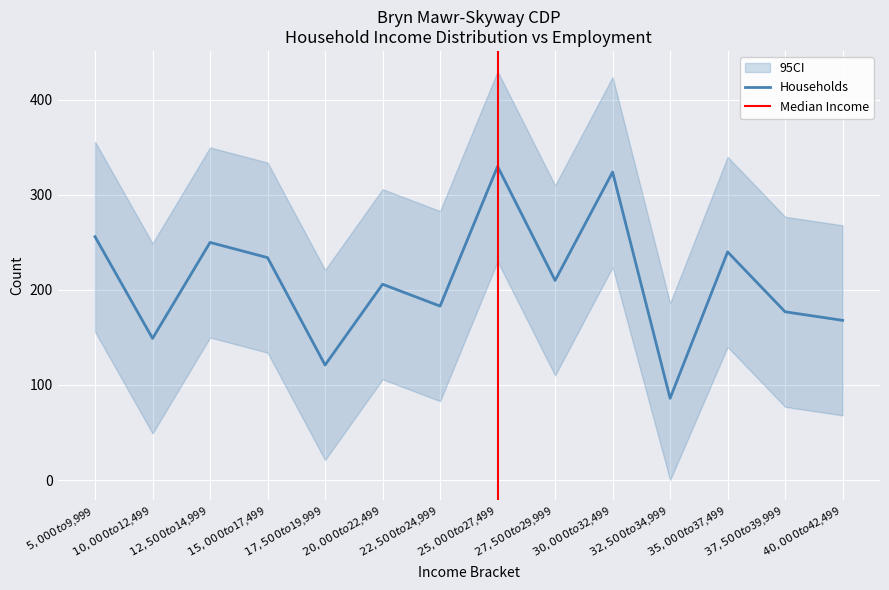

What is the difference between the second highest and second lowest values?

203